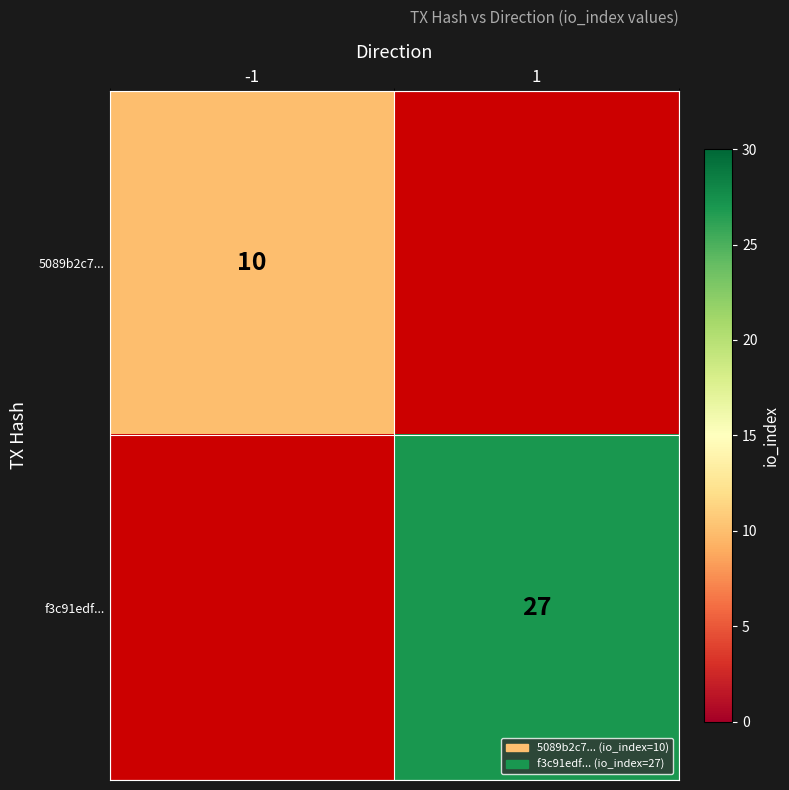

Is it true that 5089b2c7... equals 17 at -1?

False